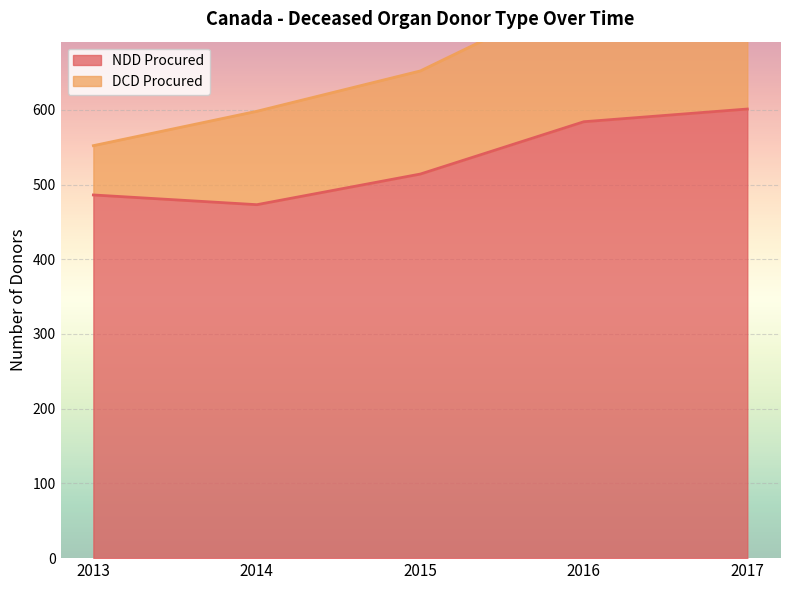

Which has a higher value, 2014 or 2017?

2017